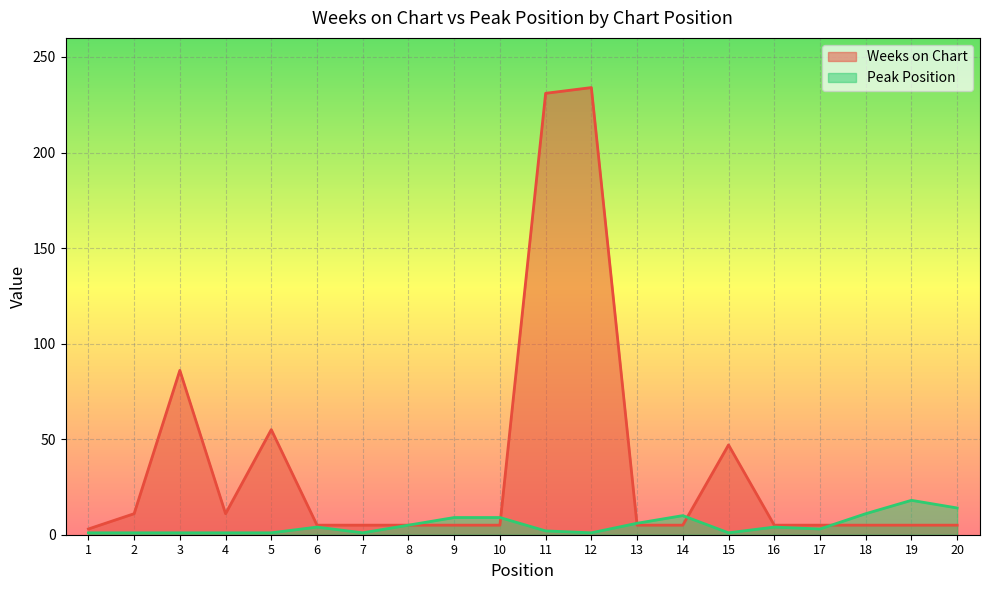

Is the value of Weeks on Chart at 20 greater than the value of Peak Position at 5?

Yes